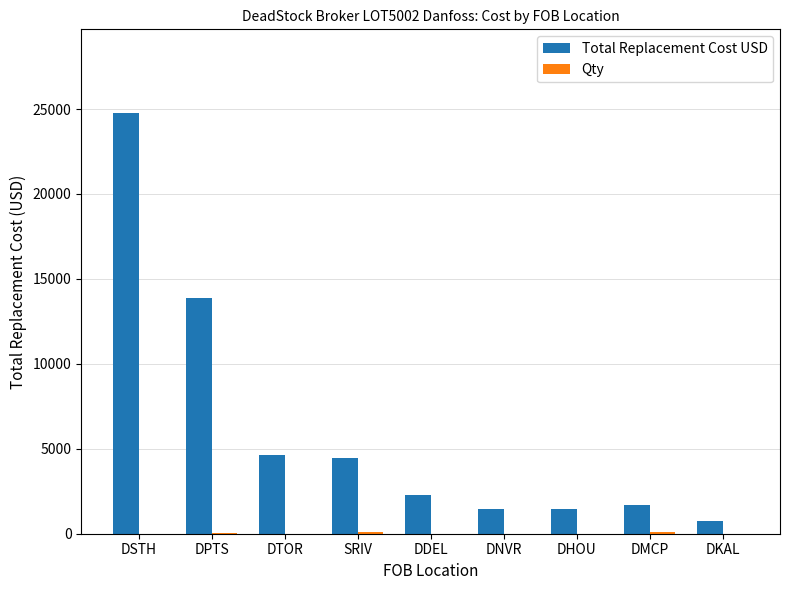

Between DPTS and DHOU, which series saw the biggest shift?

Total Replacement Cost USD